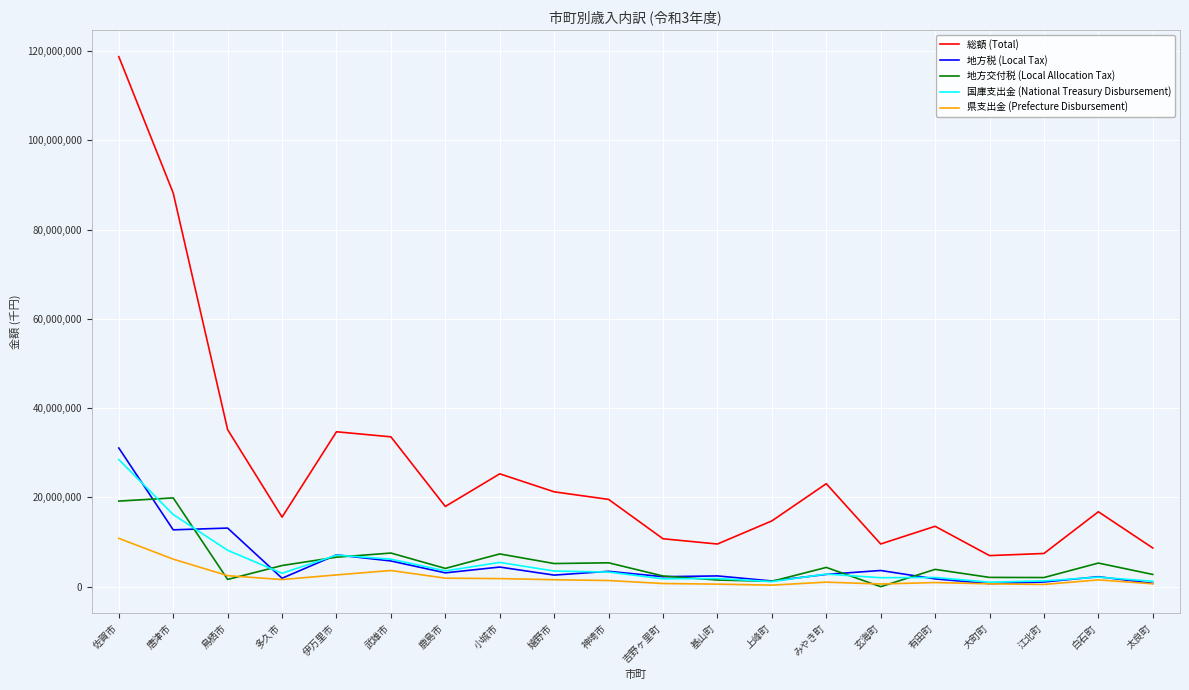

At which category is the sum across all series the highest?

佐賀市